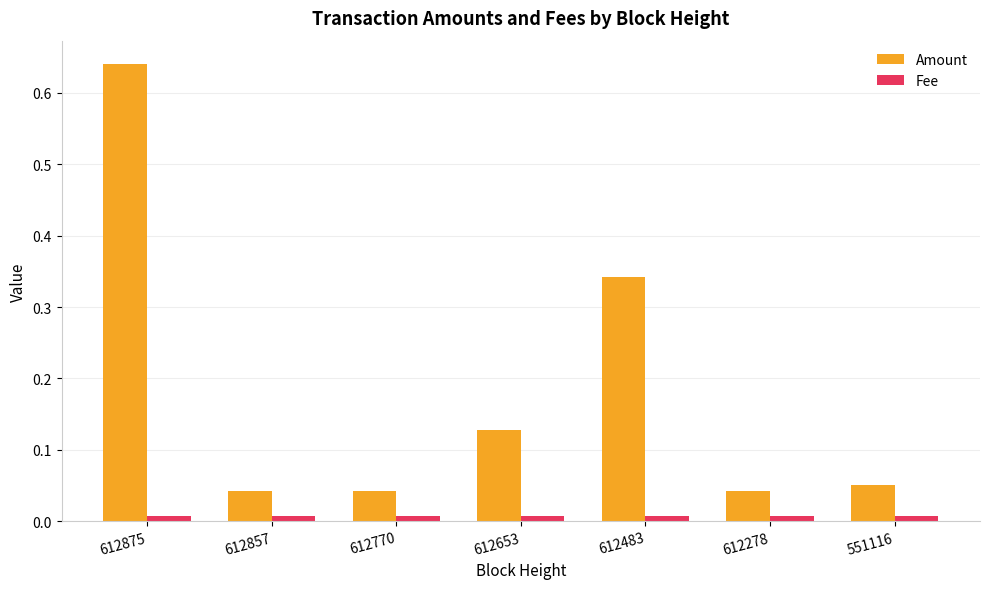

At how many categories does at least one series exceed 0?

7